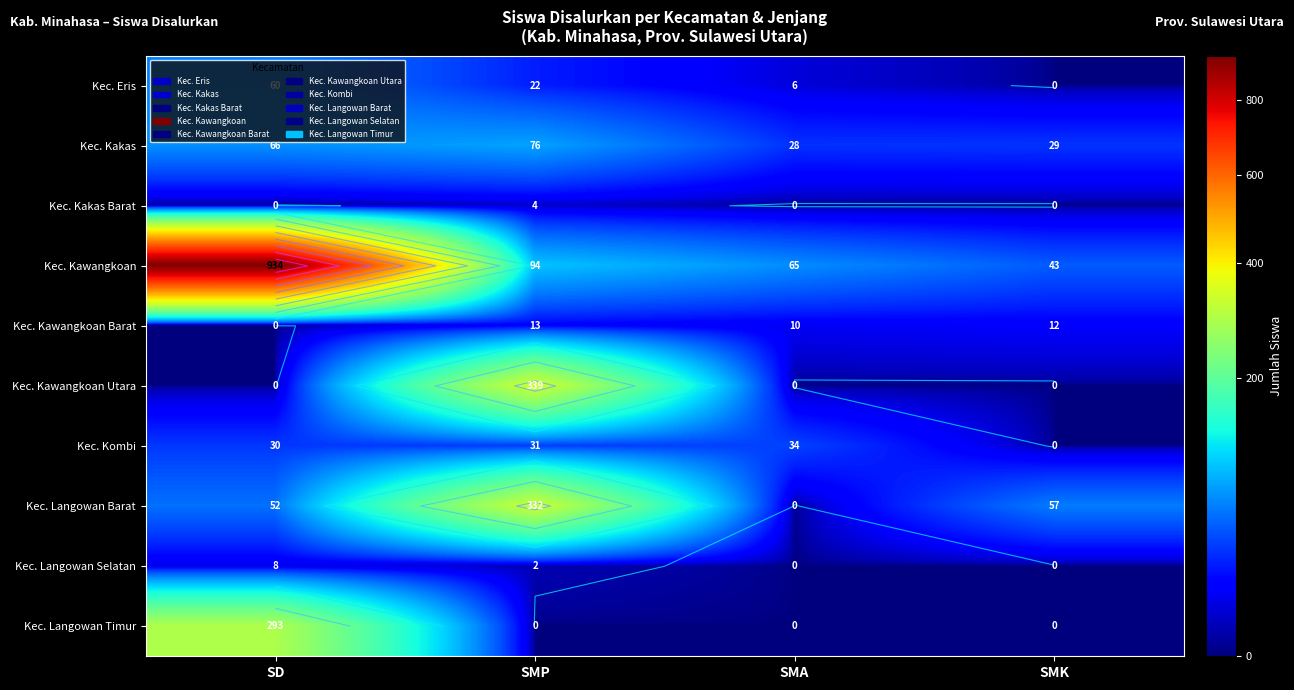

What is the sum of the Kec. Langowan Selatan values at SD and SMP?

10